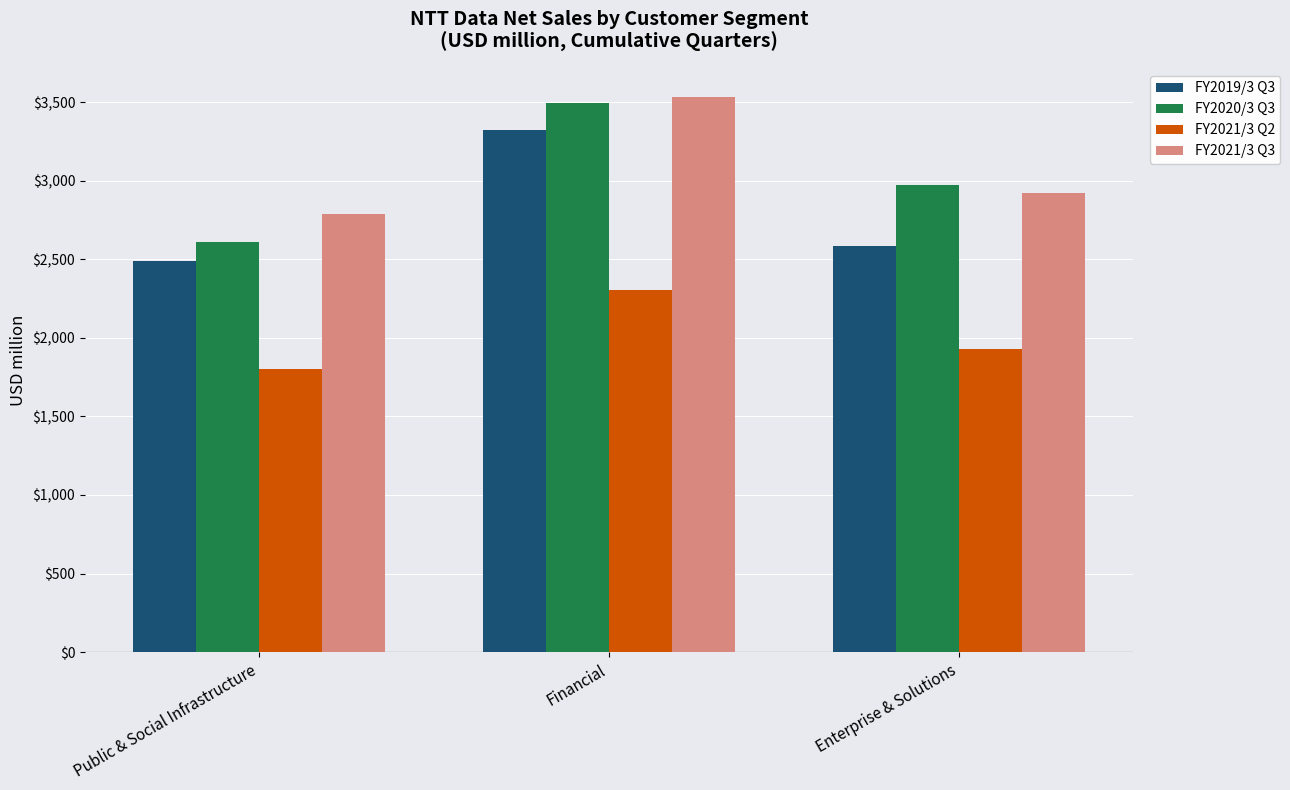

How many distinct data groups are displayed?

4